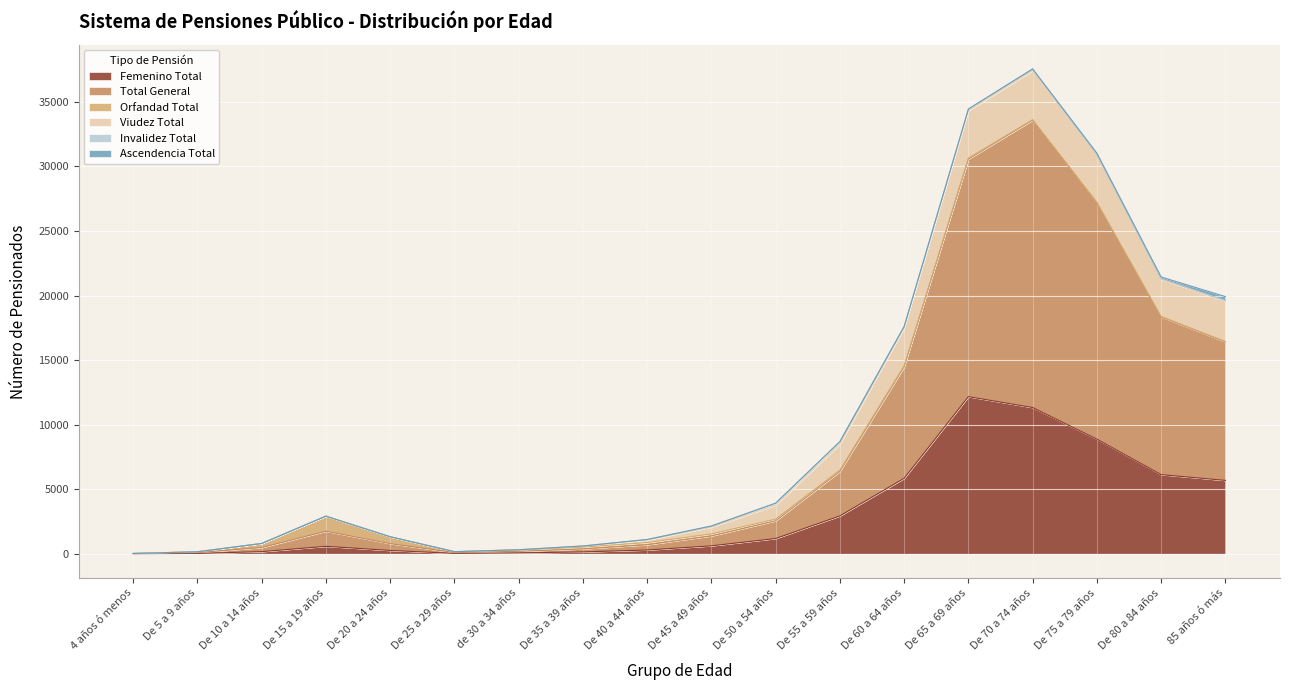

What is the value of the Orfandad Total point at the 2nd from the left?

63